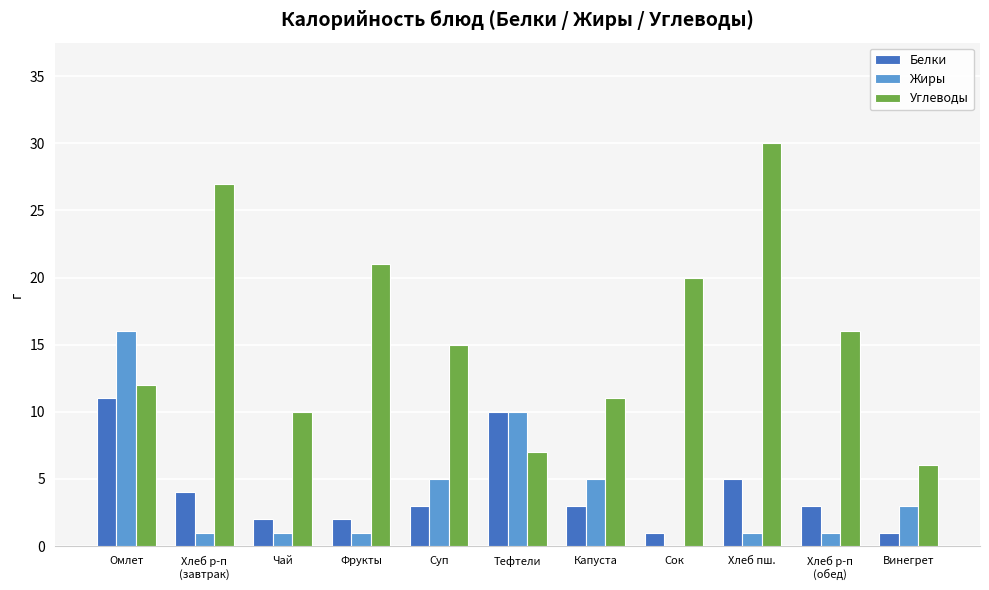

What is the highest value of the Углеводы series?

30